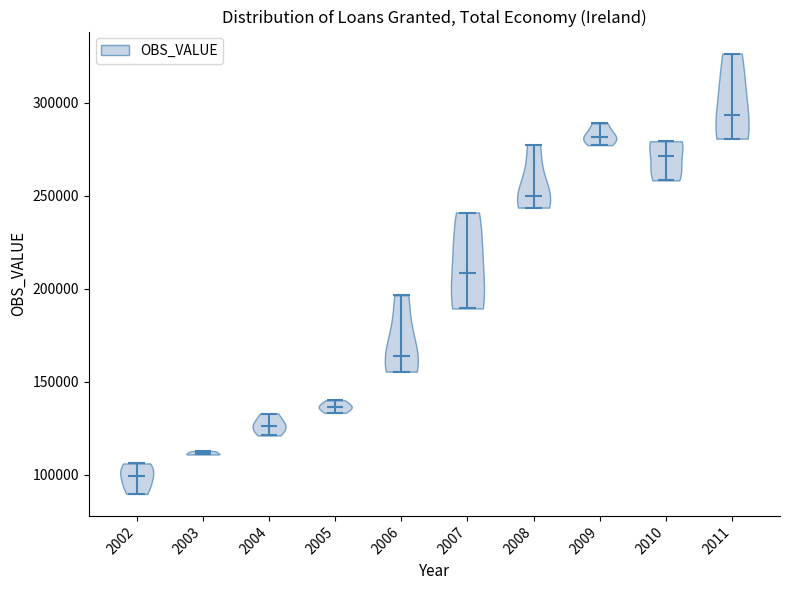

Reading left to right, read every violin against the y-axis: where its median line is, and the lowest and highest points it reaches. The values are not printed on the chart, so give them approximately, as read against the axis.

2002: median line 100000, lowest point 90000, highest point 105000
2003: median line 110000, lowest point 110000, highest point 115000
2004: median line 125000, lowest point 120000, highest point 135000
2005: median line 135000, lowest point 135000, highest point 140000
2006: median line 165000, lowest point 155000, highest point 195000
2007: median line 210000, lowest point 190000, highest point 240000
2008: median line 250000, lowest point 245000, highest point 275000
2009: median line 280000, lowest point 275000, highest point 290000
2010: median line 270000, lowest point 260000, highest point 280000
2011: median line 295000, lowest point 280000, highest point 325000